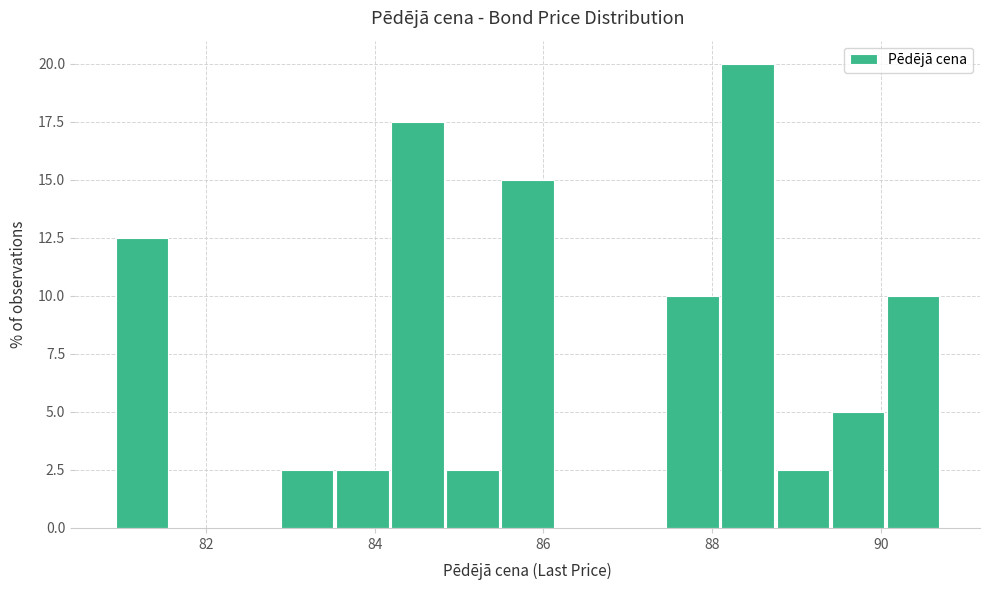

Around what value on the x-axis is the tallest bar? Give the approximate position of its centre, as read against the axis.

88.4